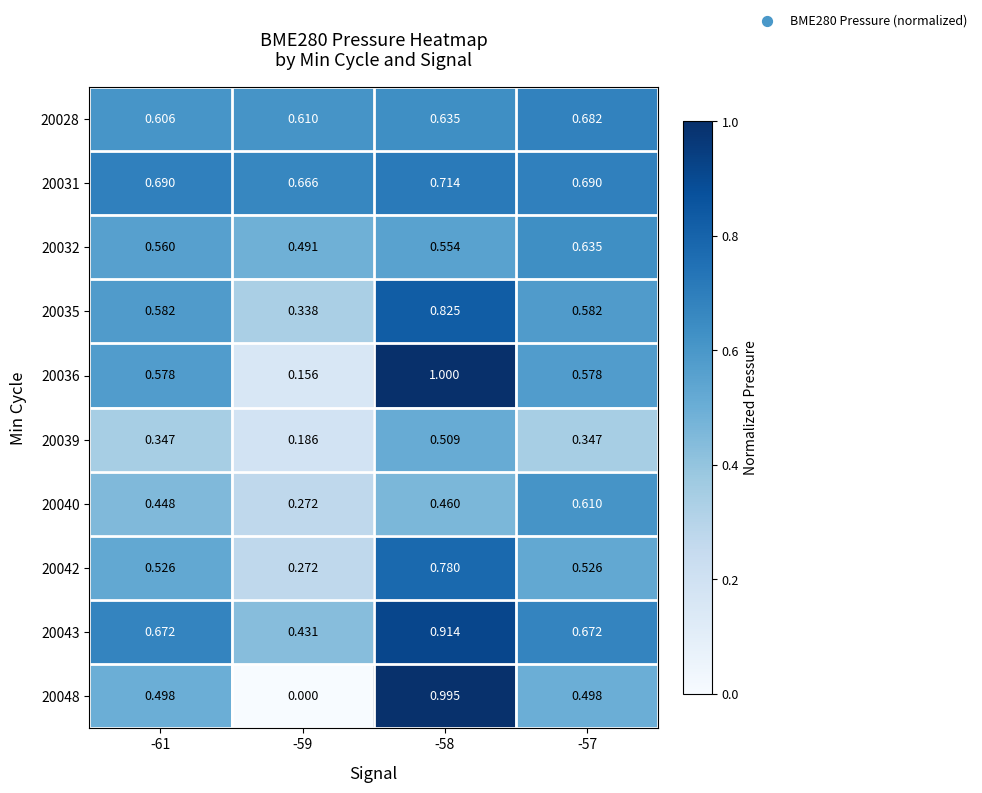

What is the total value across all series at -58?

7.4